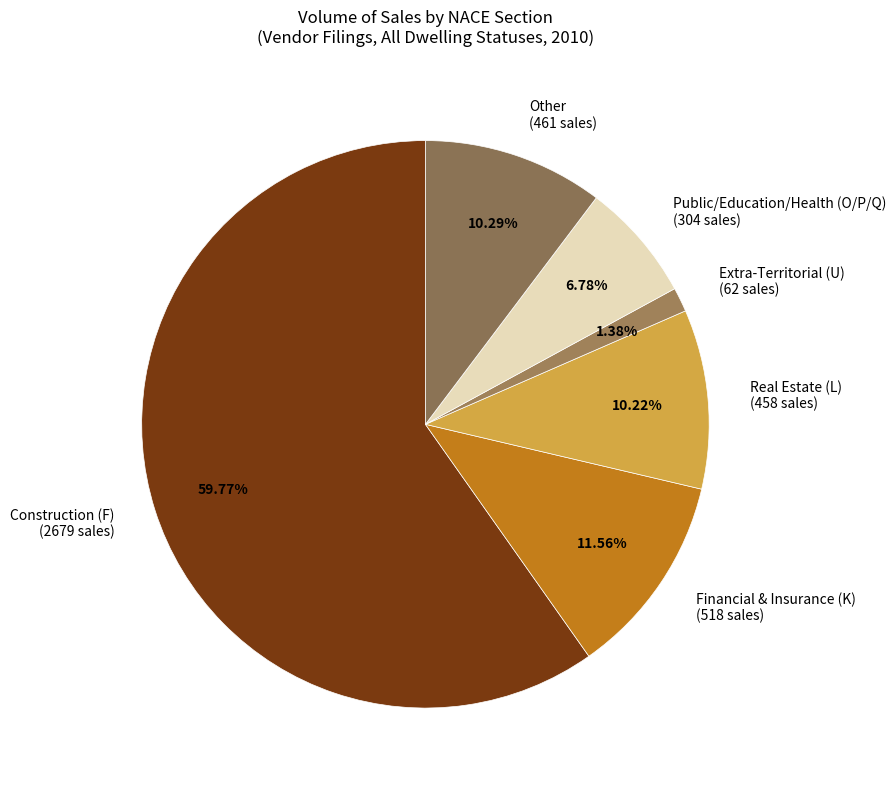

Which slice represents more than half of the pie?

Construction (F) (2679 sales)